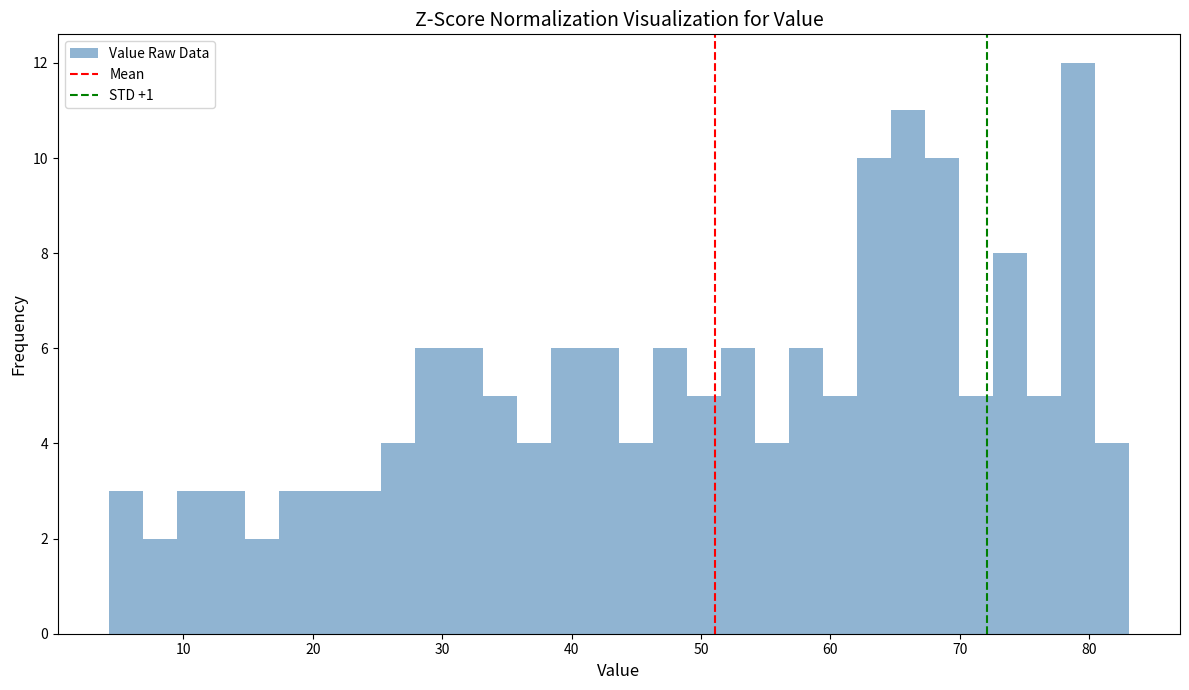

Around what value on the x-axis is the tallest bar? Give the approximate position of its centre, as read against the axis.

79